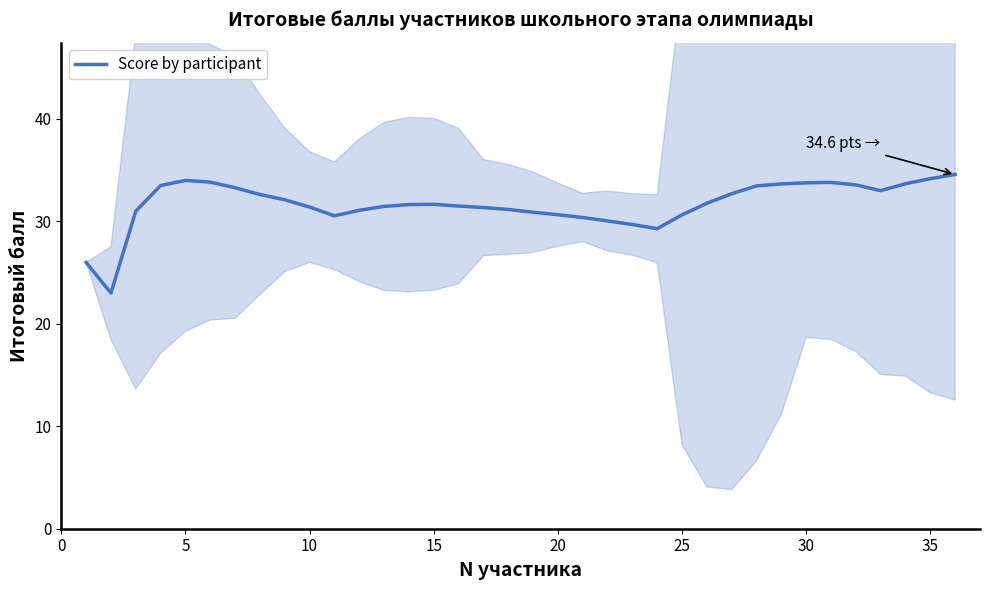

Count the number of categories in the chart.

36